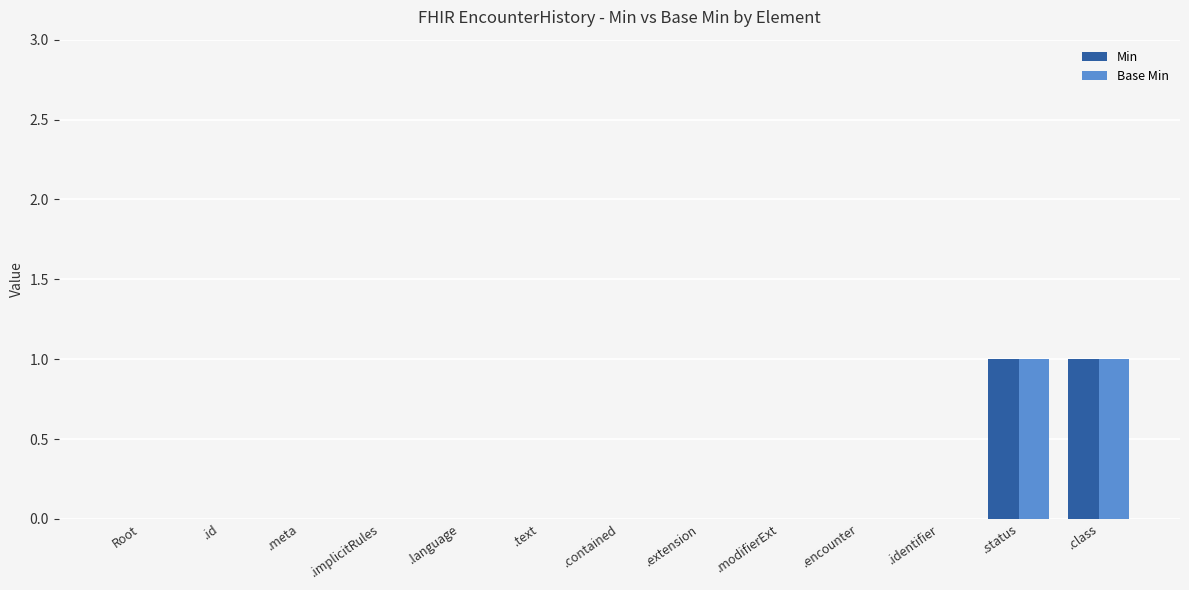

True or false: Base Min has a value of 0 at .language.

True